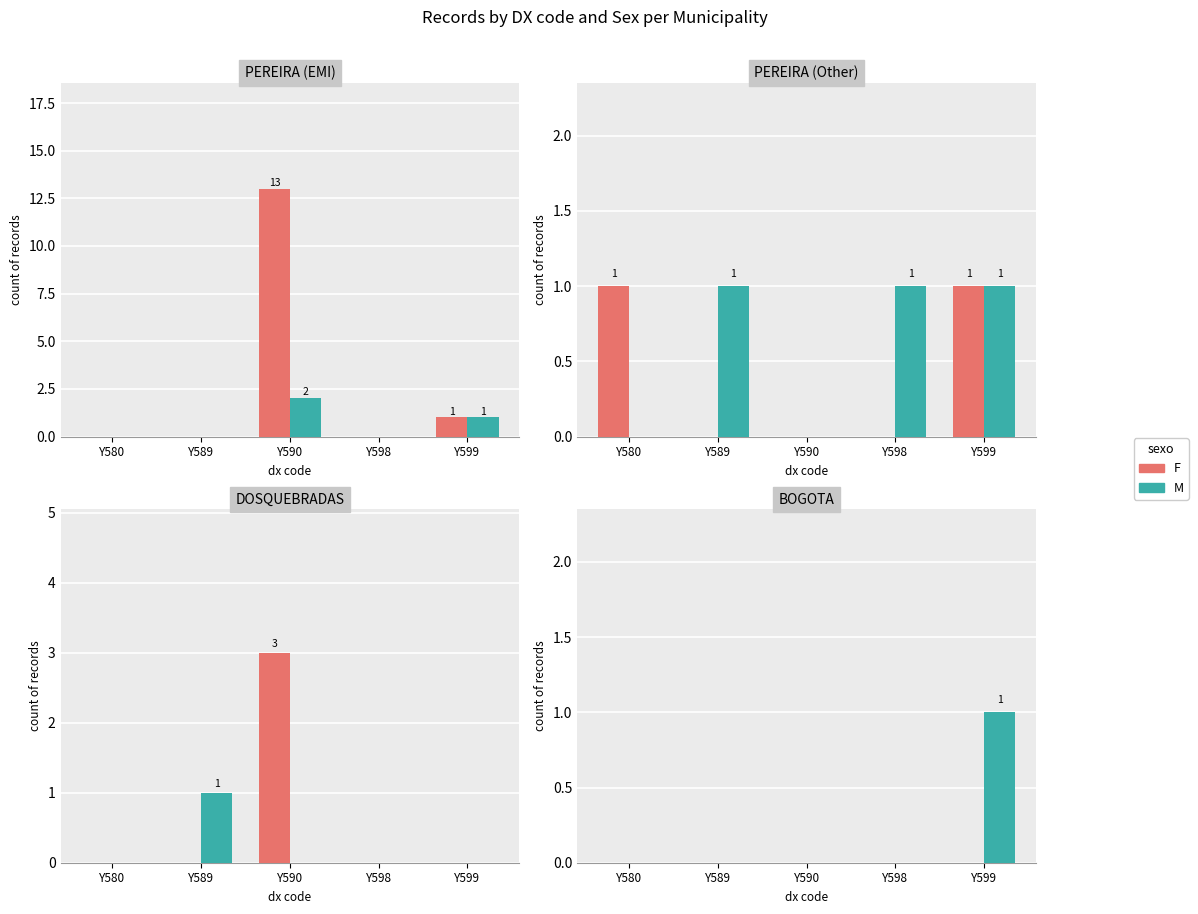

What are all the series names shown in the legend?

F, M